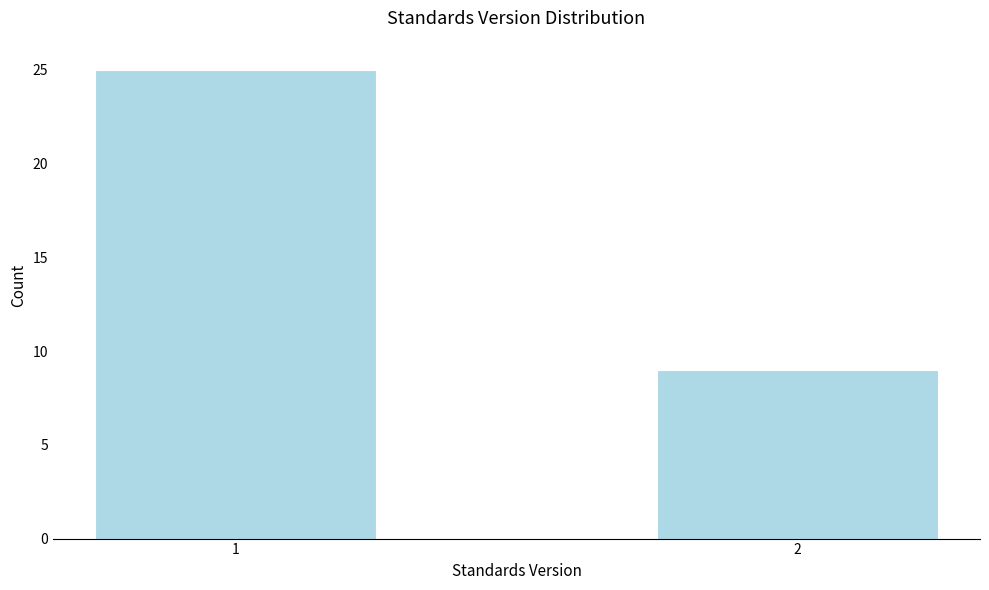

Reading right to left, list all the values displayed in this chart.

9	25